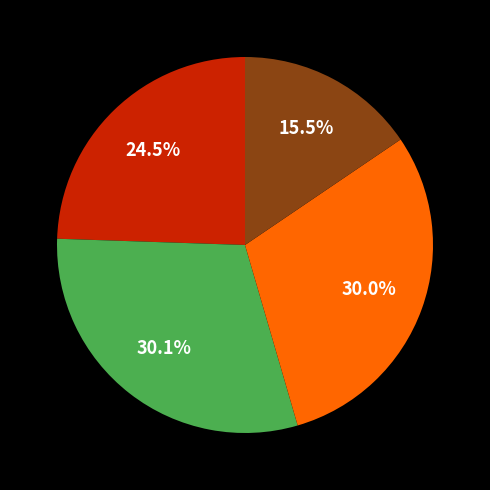

Does any single category account for the majority?

No